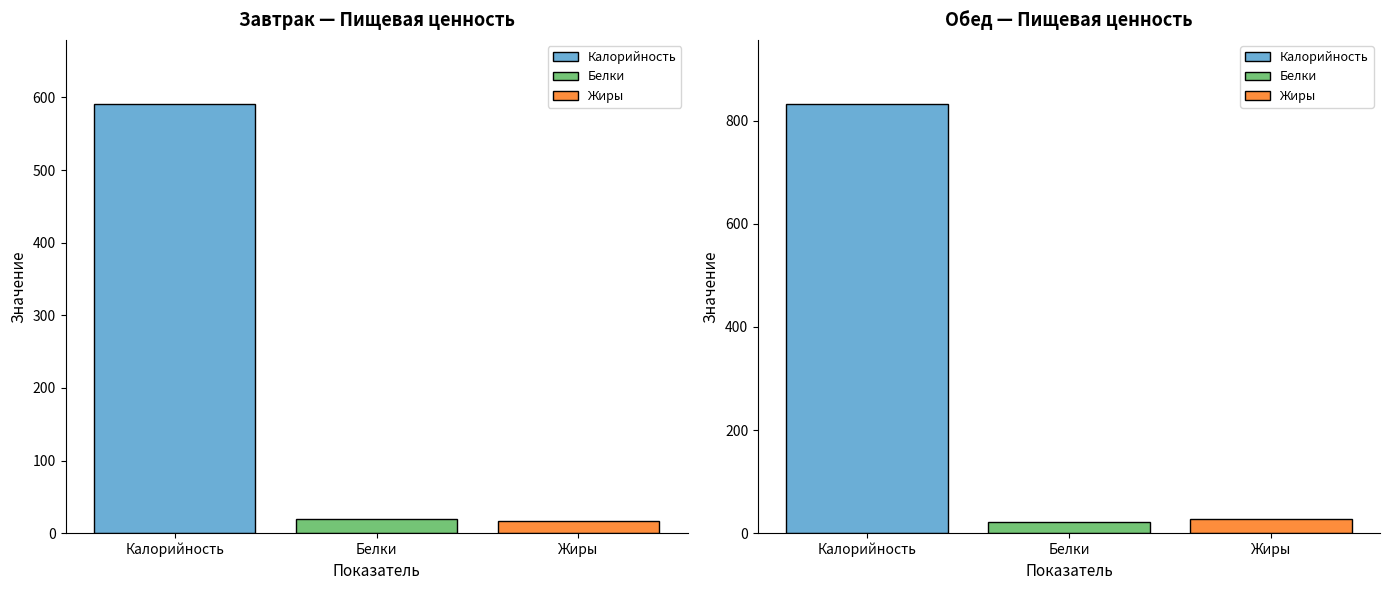

Which category has the highest value in the Жиры series?

Обед